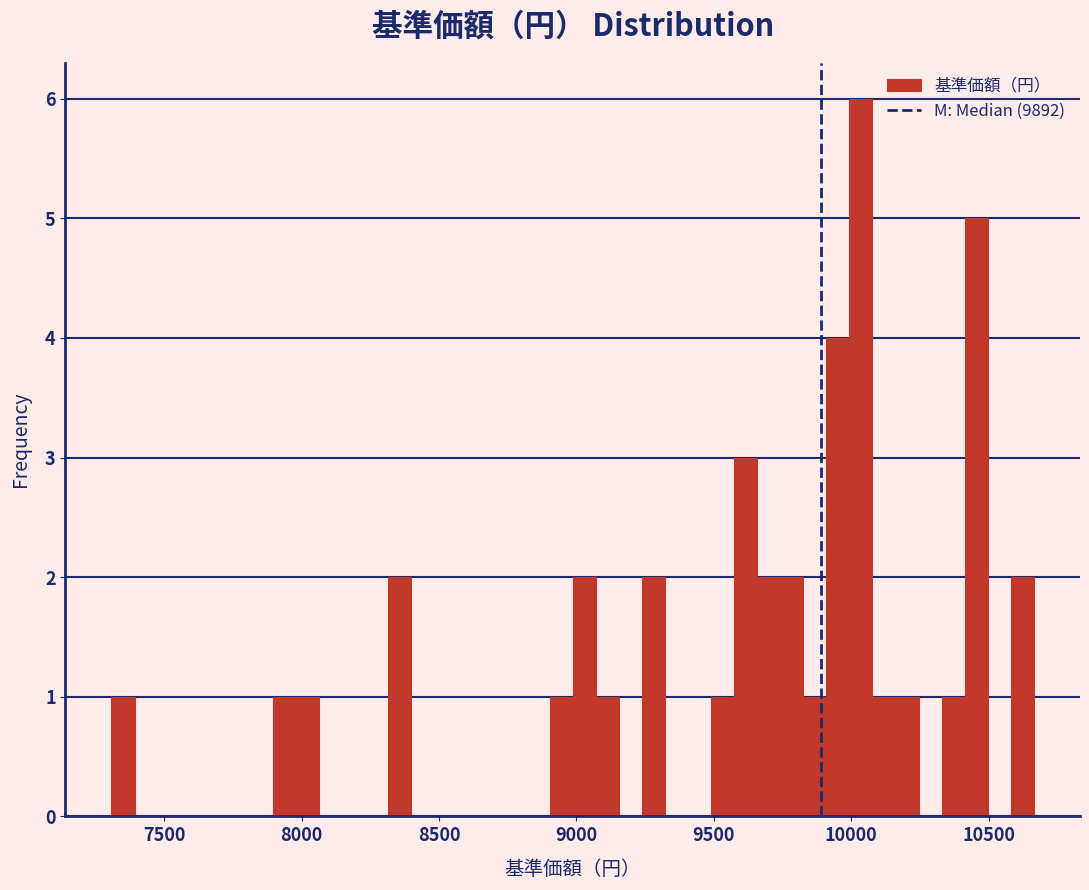

Read against the x-axis, roughly where is the centre of the tallest bar?

10050